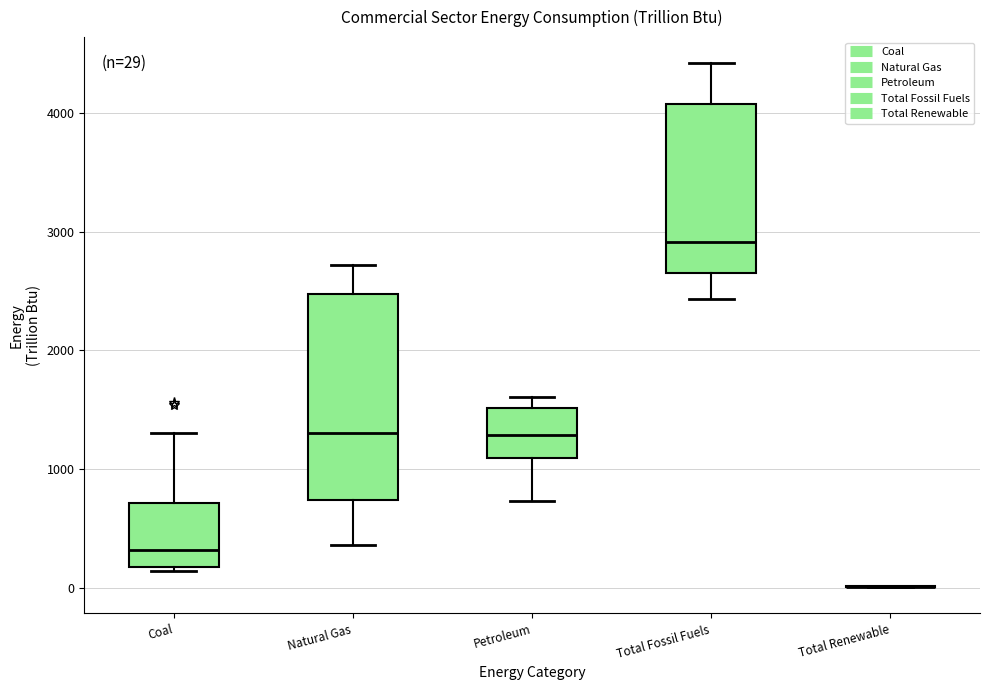

Which box is the tallest, from its lower edge to its upper edge?

Natural Gas